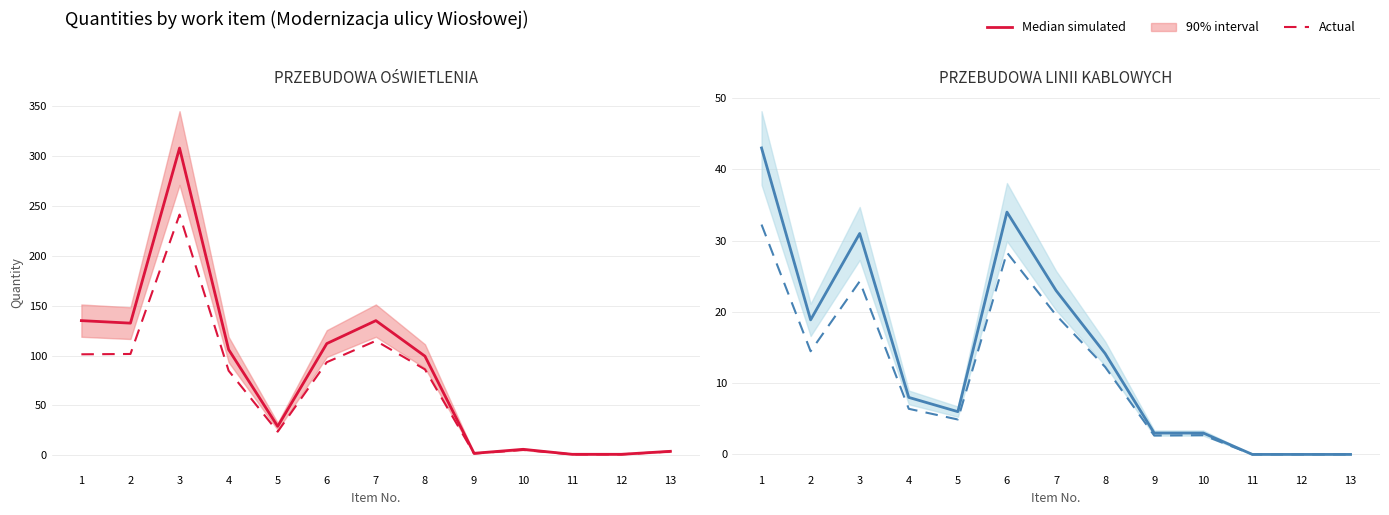

The value of Actual at 1 is 13.8. True or false?

False